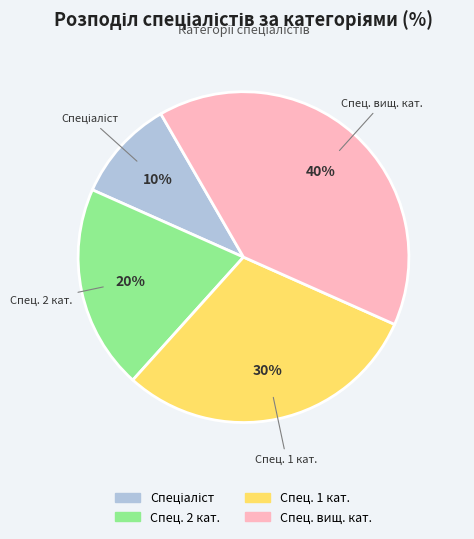

The Спец. вищ. кат. slice represents 30% of the pie. True or false?

False